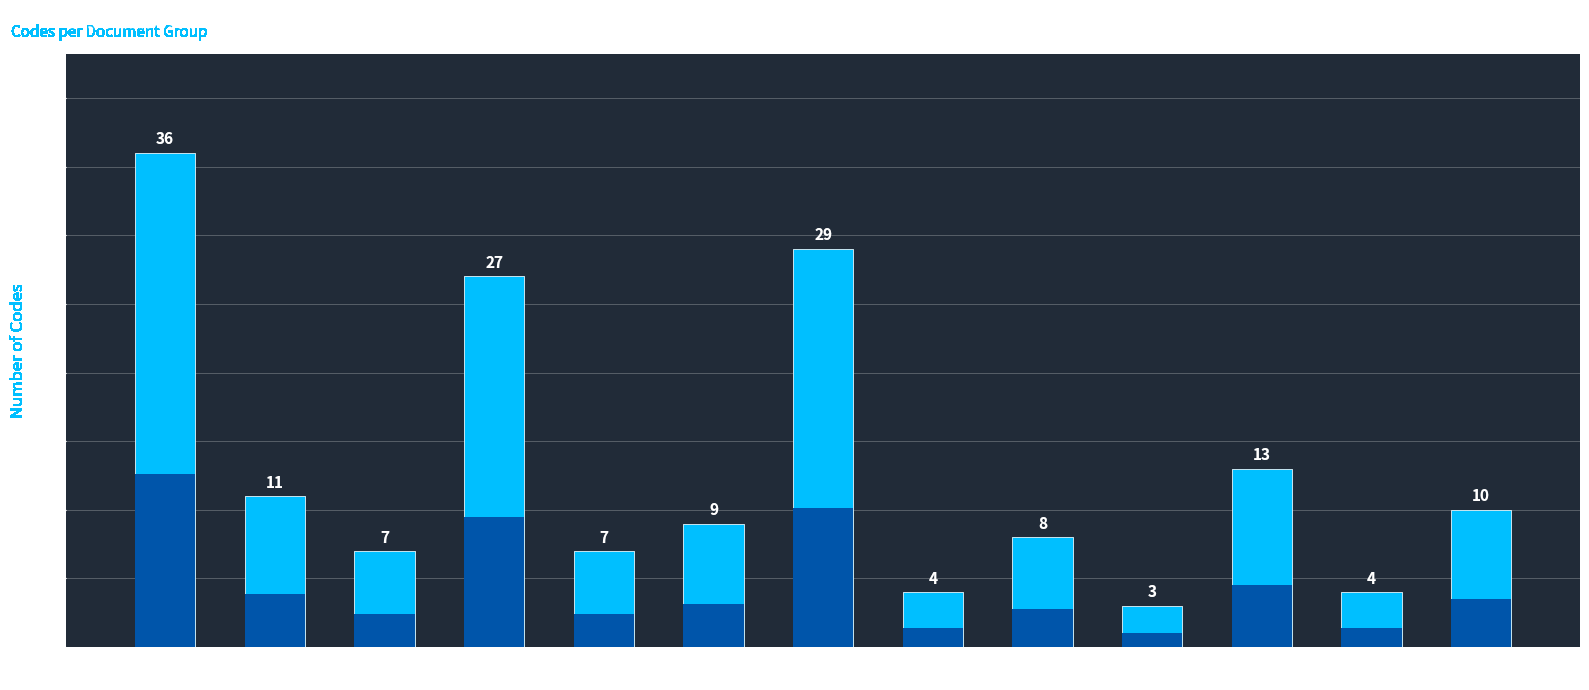

List the labels in order of value, largest first.

Behaviour of
other traffic, Visual behaviour/
Mirror use, ADAS use, tactical/
location, Critical
situations, Truck merging
behaviour, Vehicle
Specification, Personal
characteristics, Strategies, Infrastructure, Workload, Miscellanous, Working-conditions-
job specific